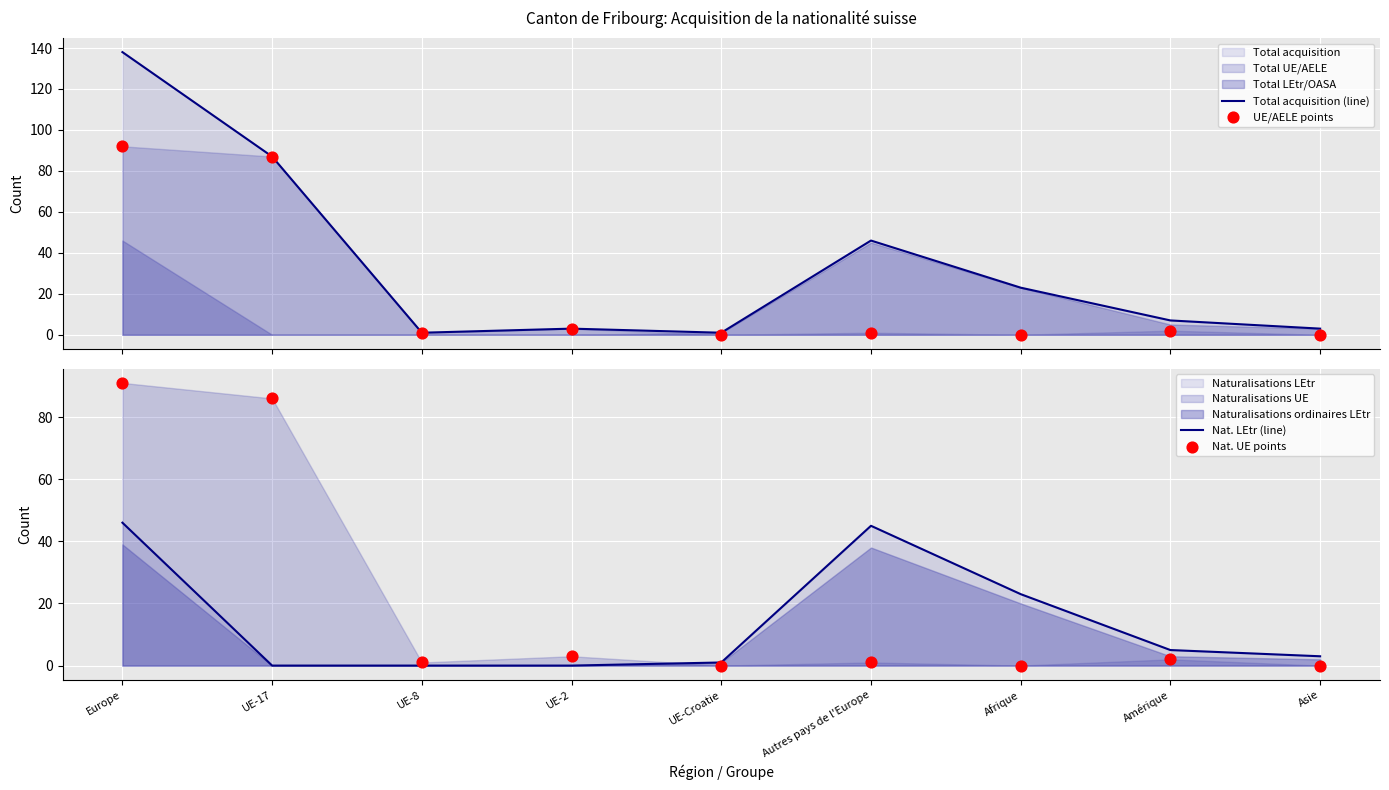

What is the total value across all series at UE-8?

3